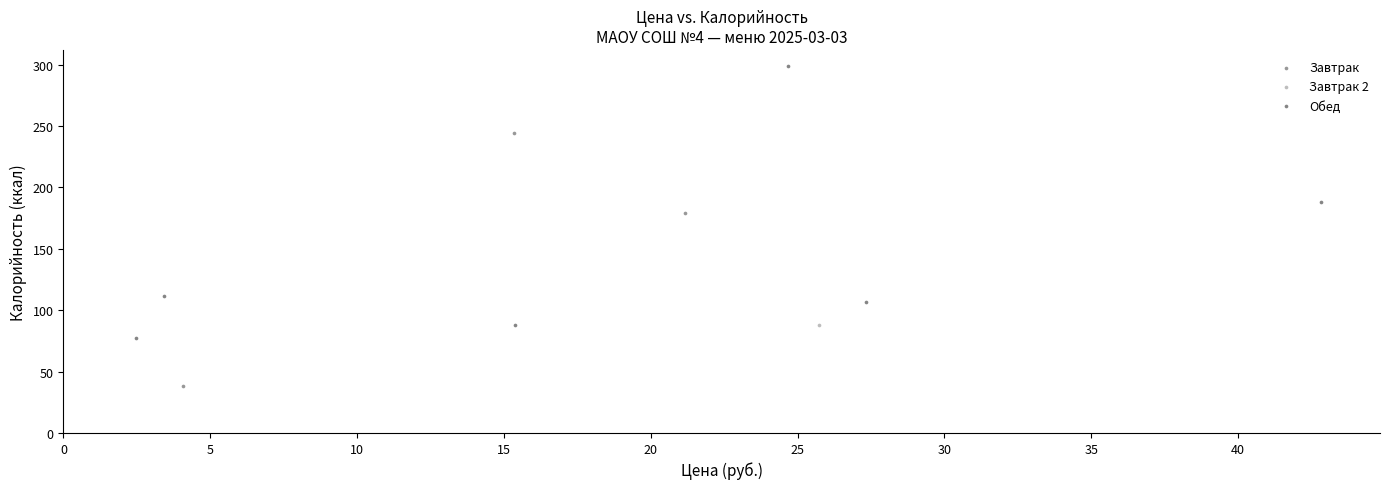

Which series contains the highest Y value?

Обед